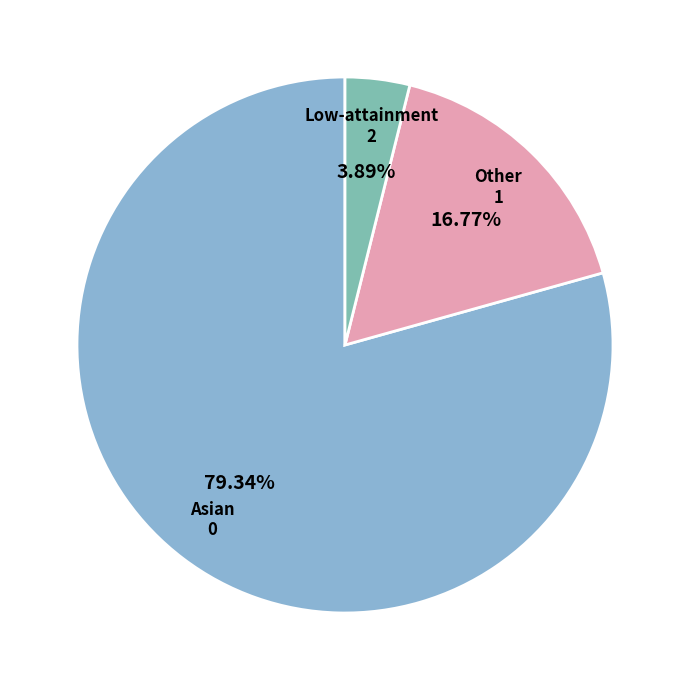

Is there any slice that represents more than half of the pie?

Yes